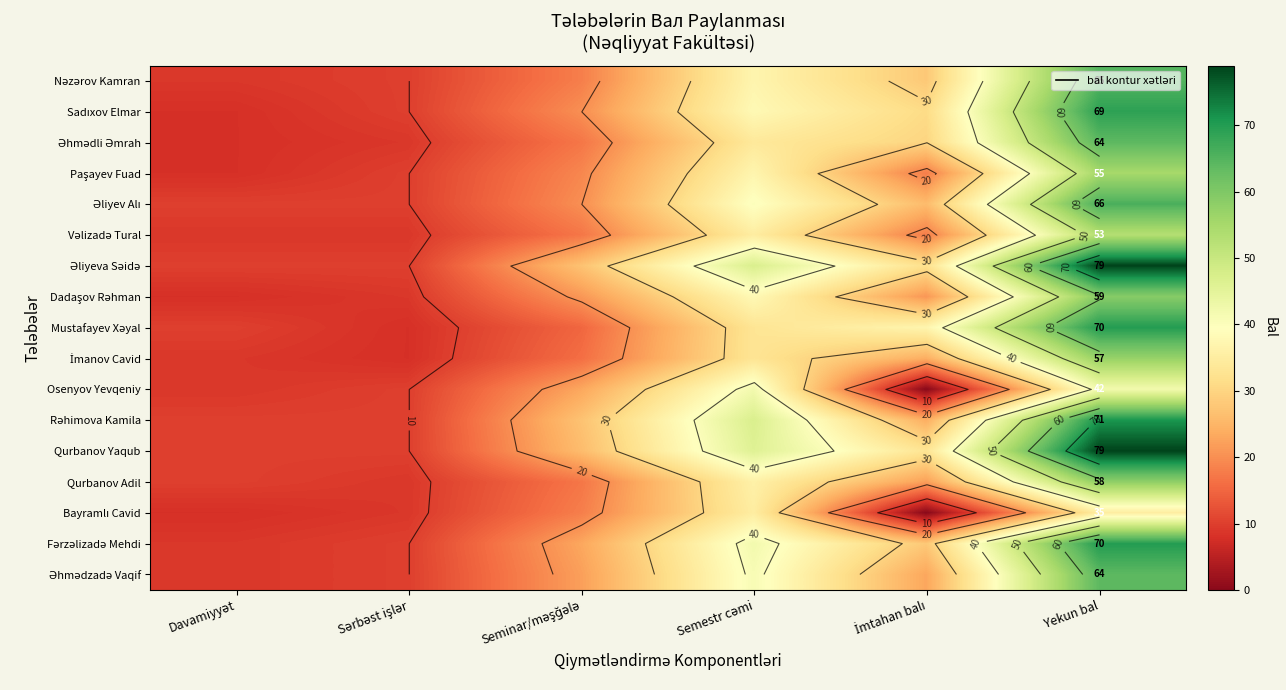

Is the value of Fərzəlizadə Mehdi at Sərbəst işlər greater than the value of Əhmədzadə Vaqif at Davamiyyət?

Yes